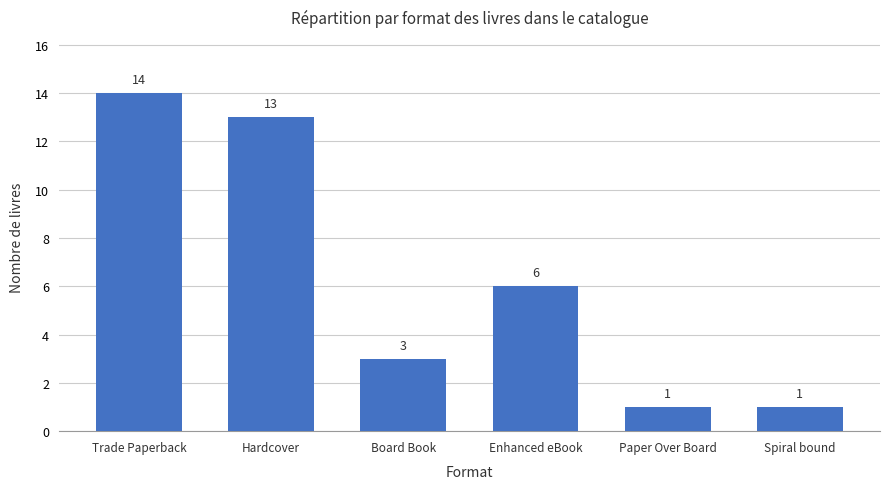

Which category has the highest value across all series?

Trade Paperback